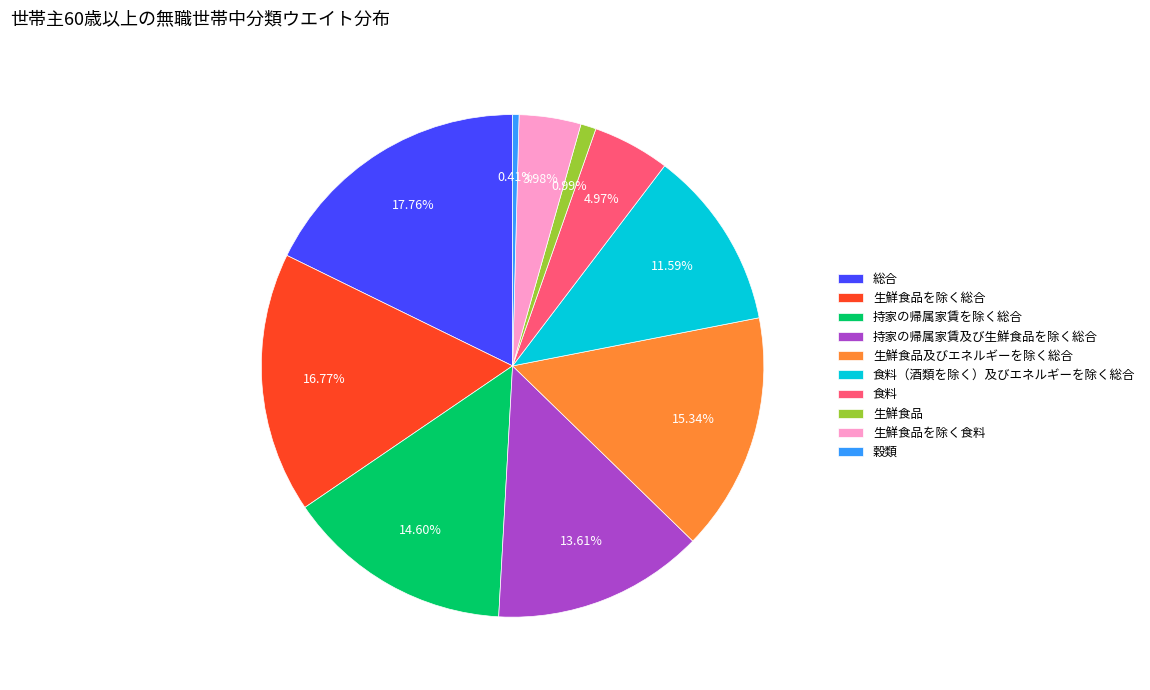

What is the ratio of the value at 食料（酒類を除く）及びエネルギーを除く総合 to the value at 持家の帰属家賃及び生鮮食品を除く総合?

0.9